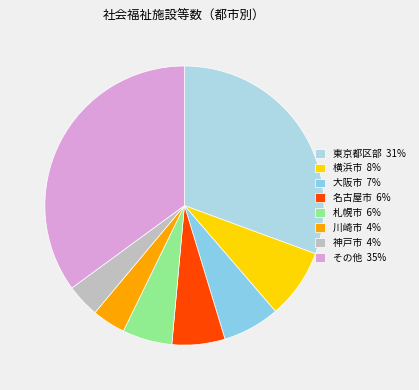

How many slices are in this pie chart?

8